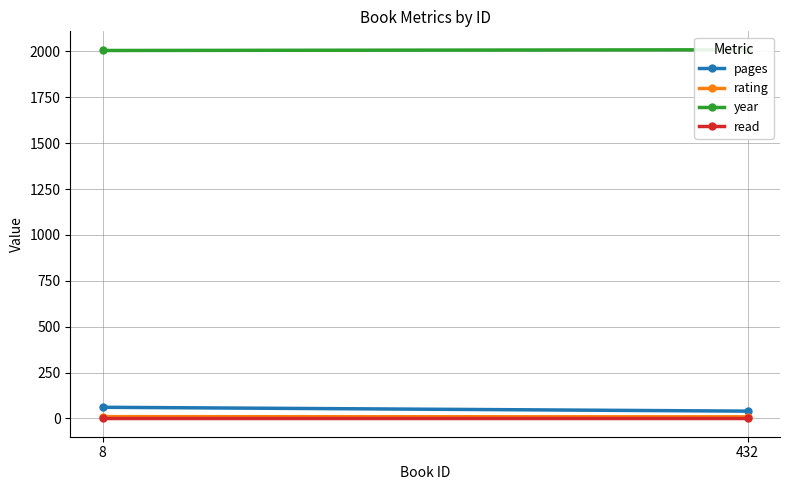

The value of rating at 432 is 9. True or false?

True